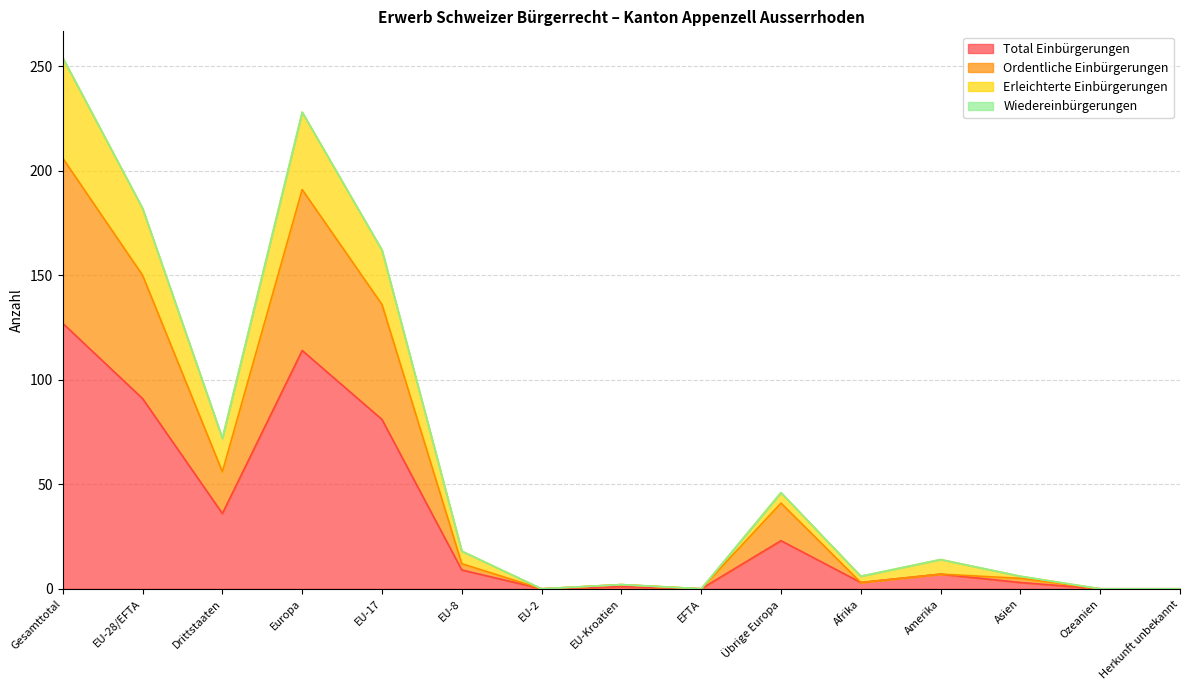

How many lines are shown in the chart?

4